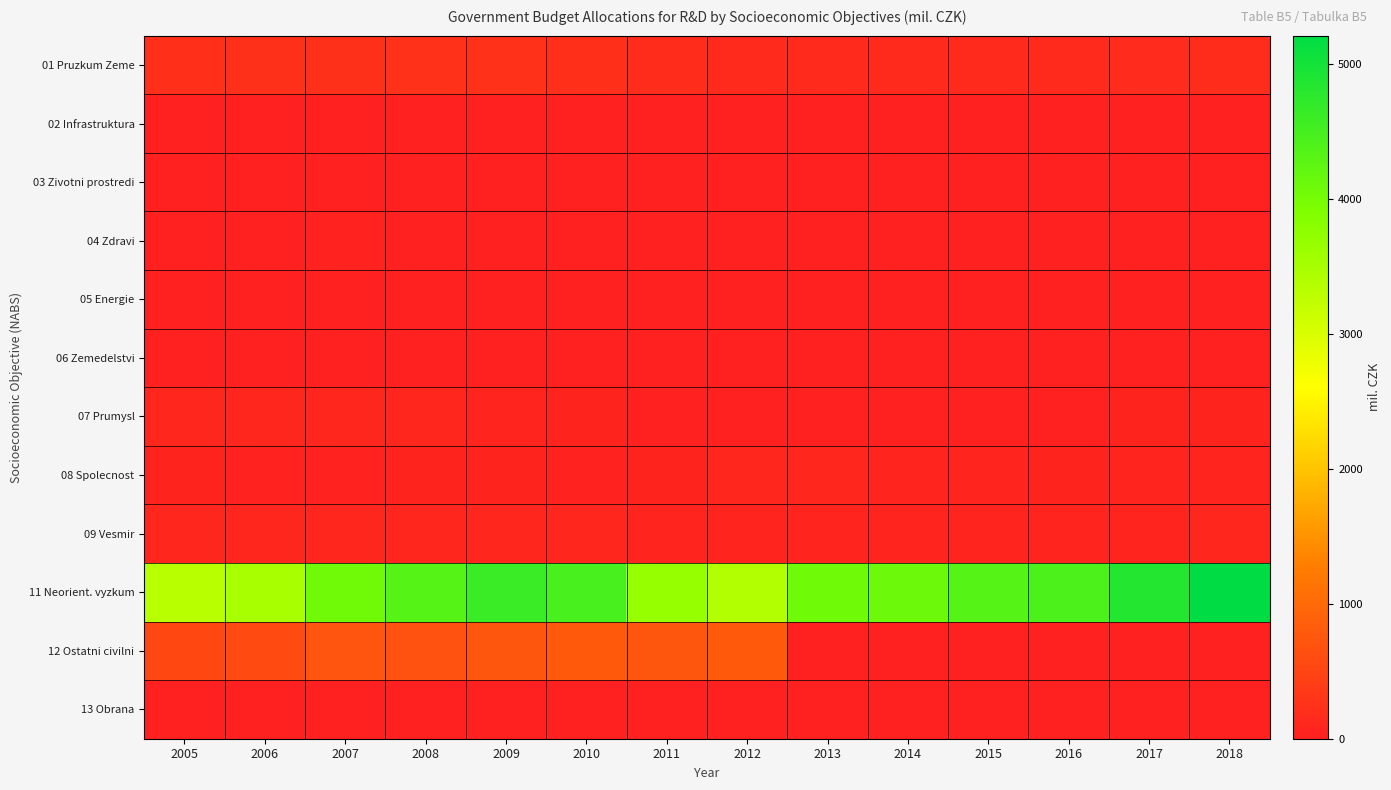

Which label corresponds to the smallest value in the chart?

2014